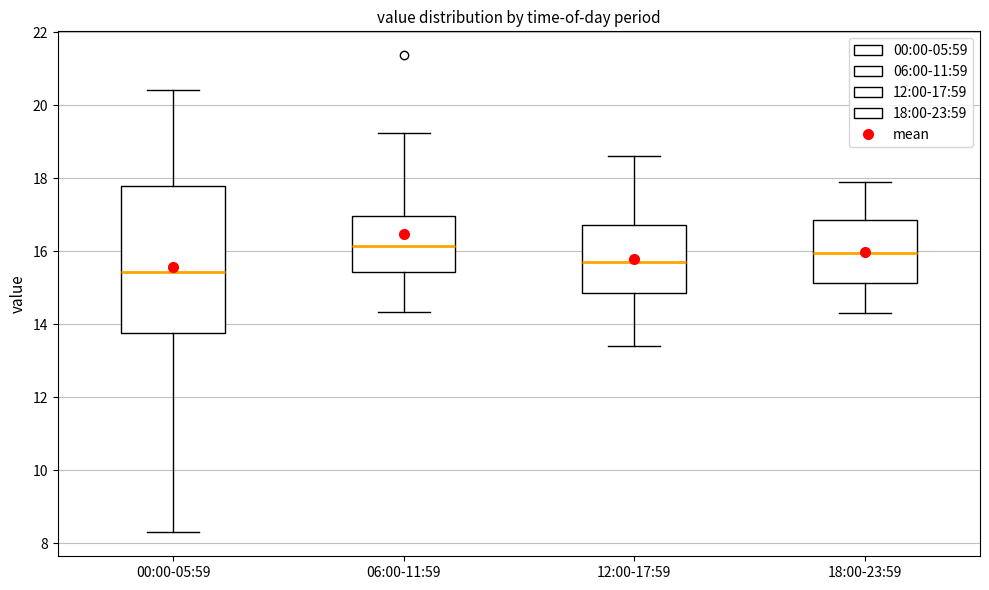

Comparing the boxes themselves (not the whiskers), which one is the tallest?

00:00-05:59